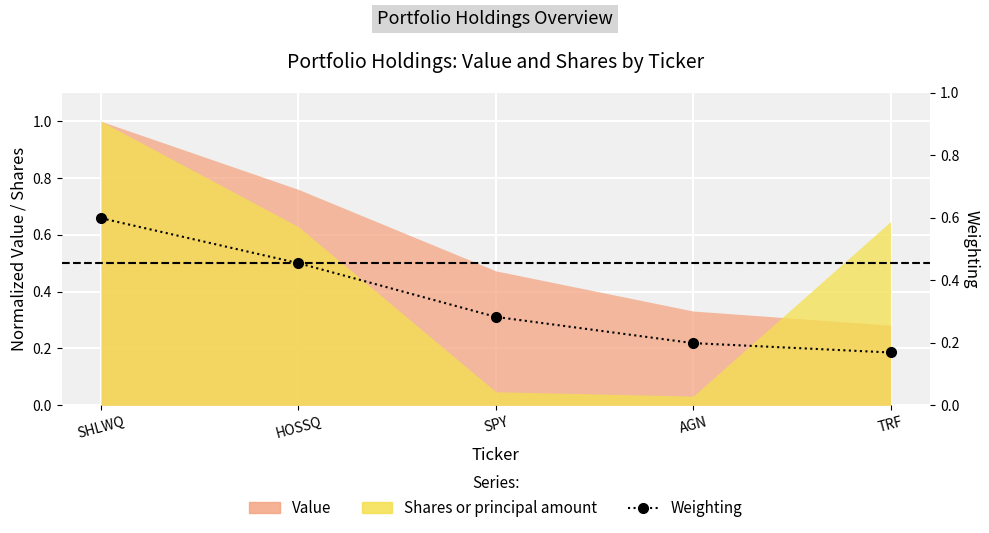

List the labels in order of value, smallest first.

TRF, AGN, SPY, HOSSQ, SHLWQ